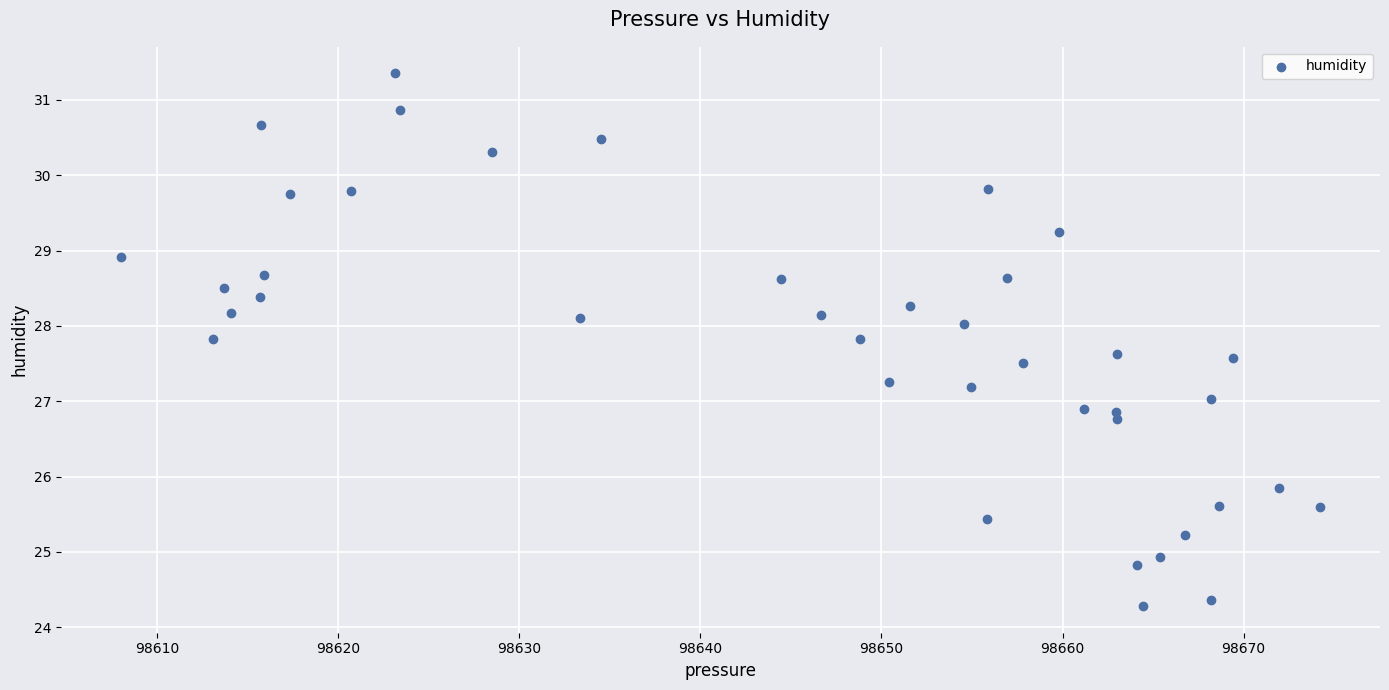

What is the range of X values (max minus min)?

66.2